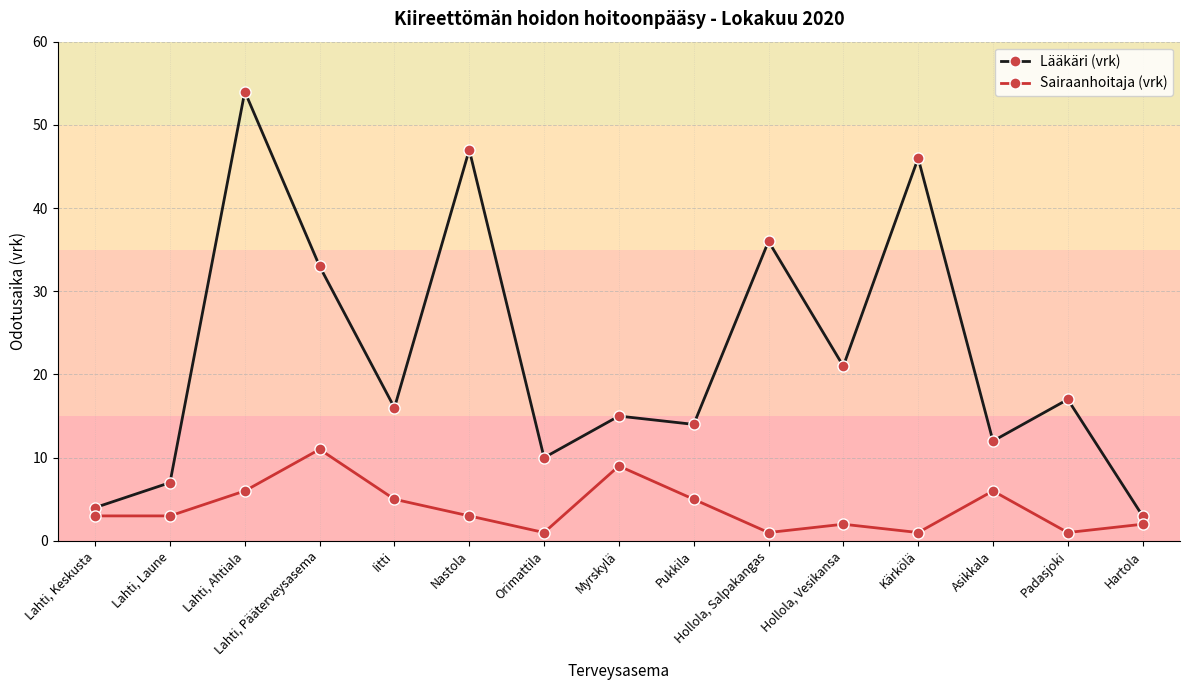

What is the minimum value shown in the chart?

1